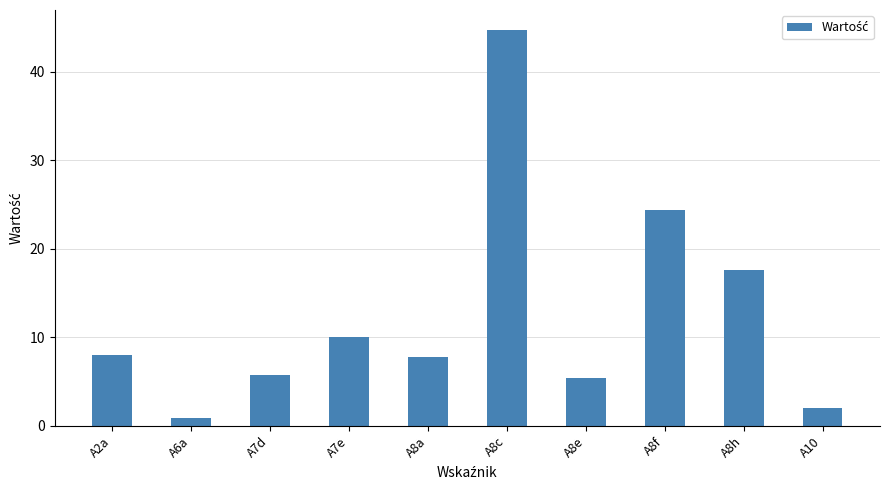

What is the average value?

12.7